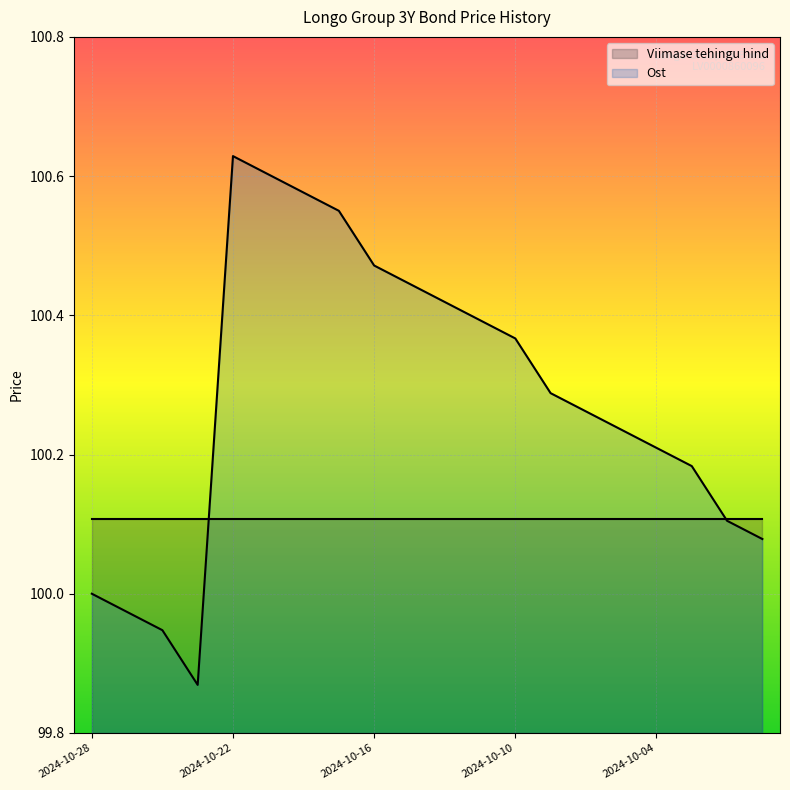

How many data points does each series have?

20